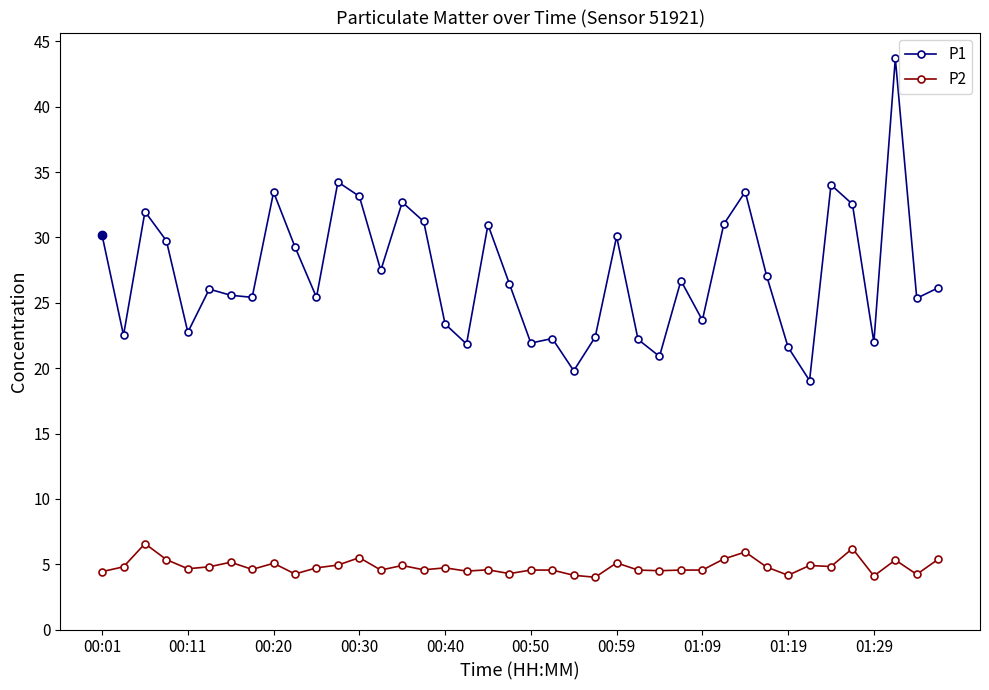

How many series are shown in this chart?

2